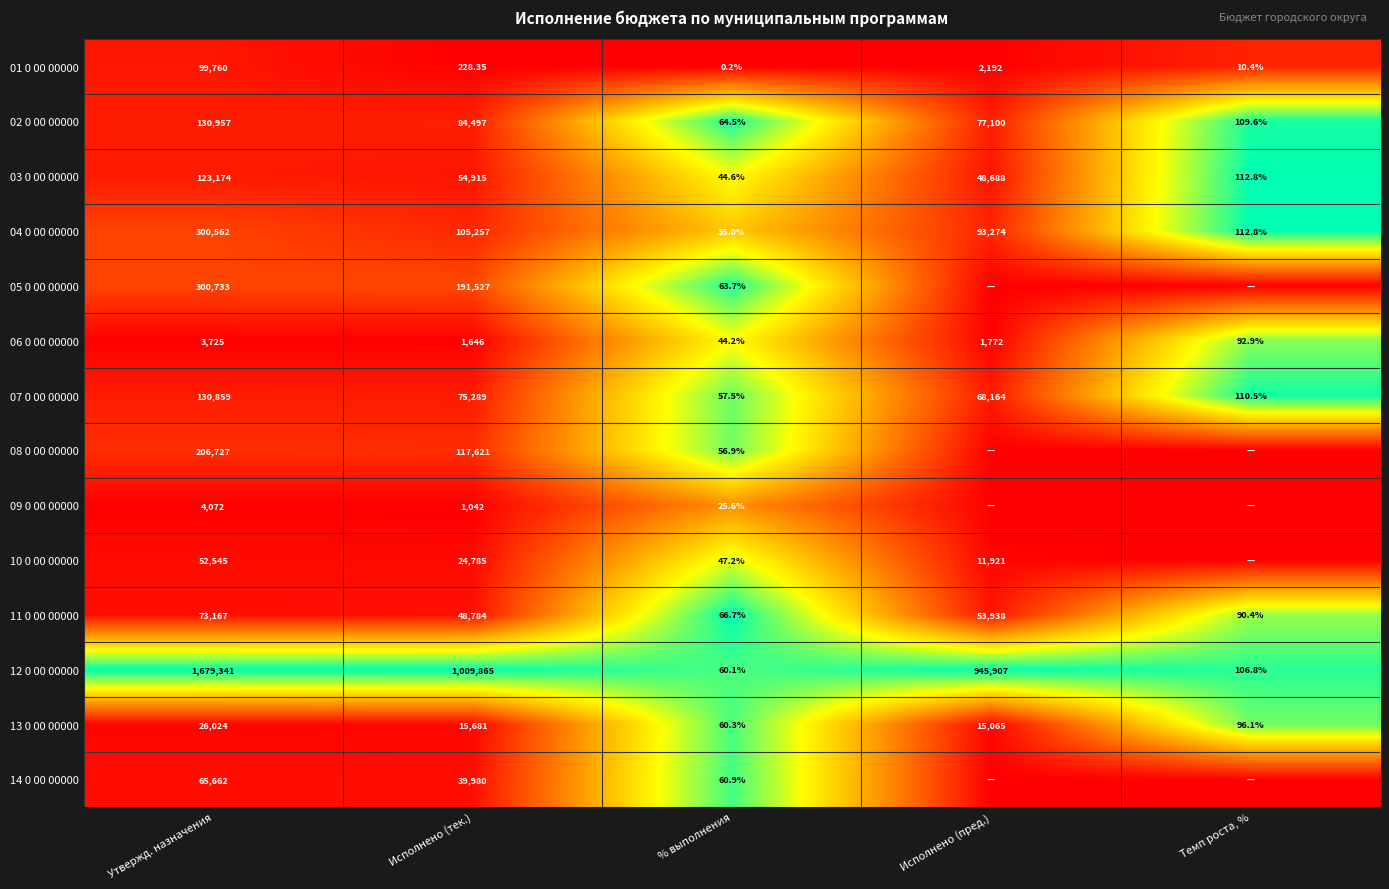

Rank the categories by 03 0 00 00000 value from lowest to highest.

% выполнения, Темп роста, %, Исполнено (пред.), Исполнено (тек.), Утвержд. назначения